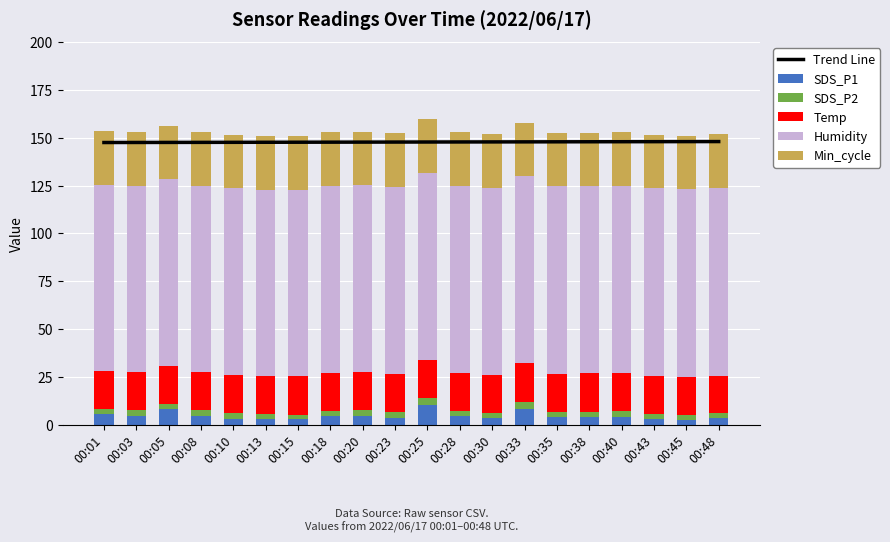

What is the value of the Trend Line bar at the 8th from the left?

147.7